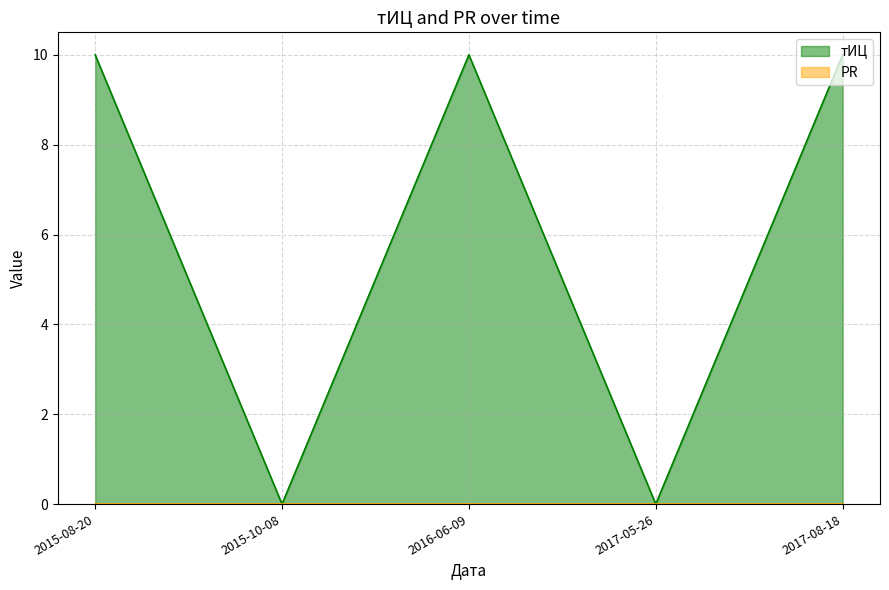

Reading left to right, what are all the values shown in this chart?

2015-08-20=10	2015-10-08=0	2016-06-09=10	2017-05-26=0	2017-08-18=10